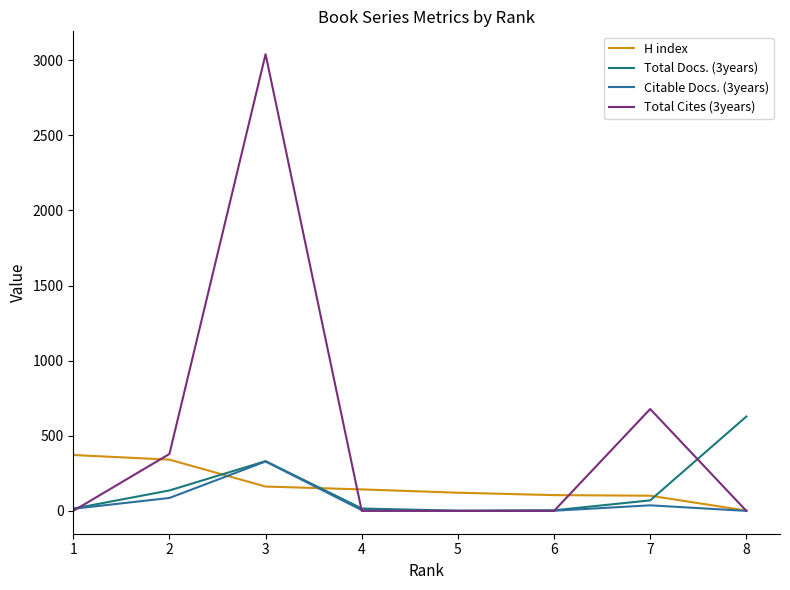

At how many categories does at least one series exceed 2239?

1